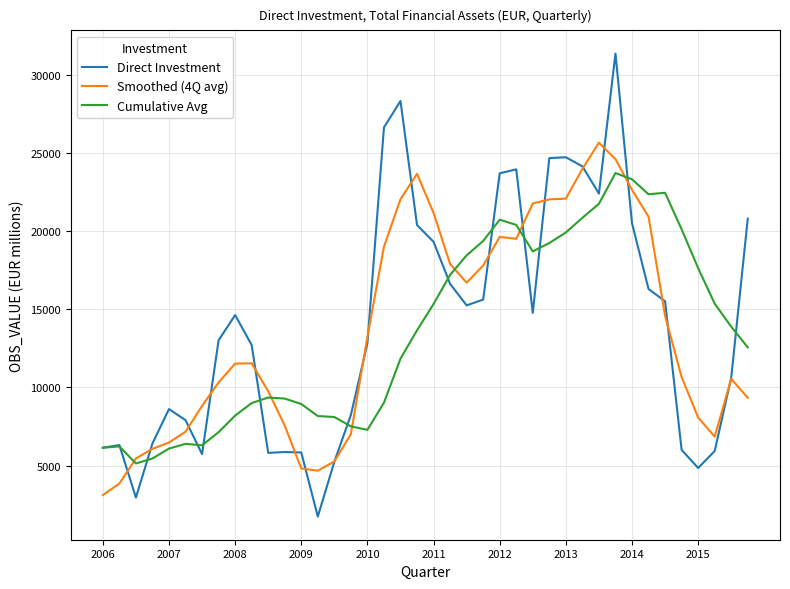

What is the minimum value for Direct Investment?

1740.8